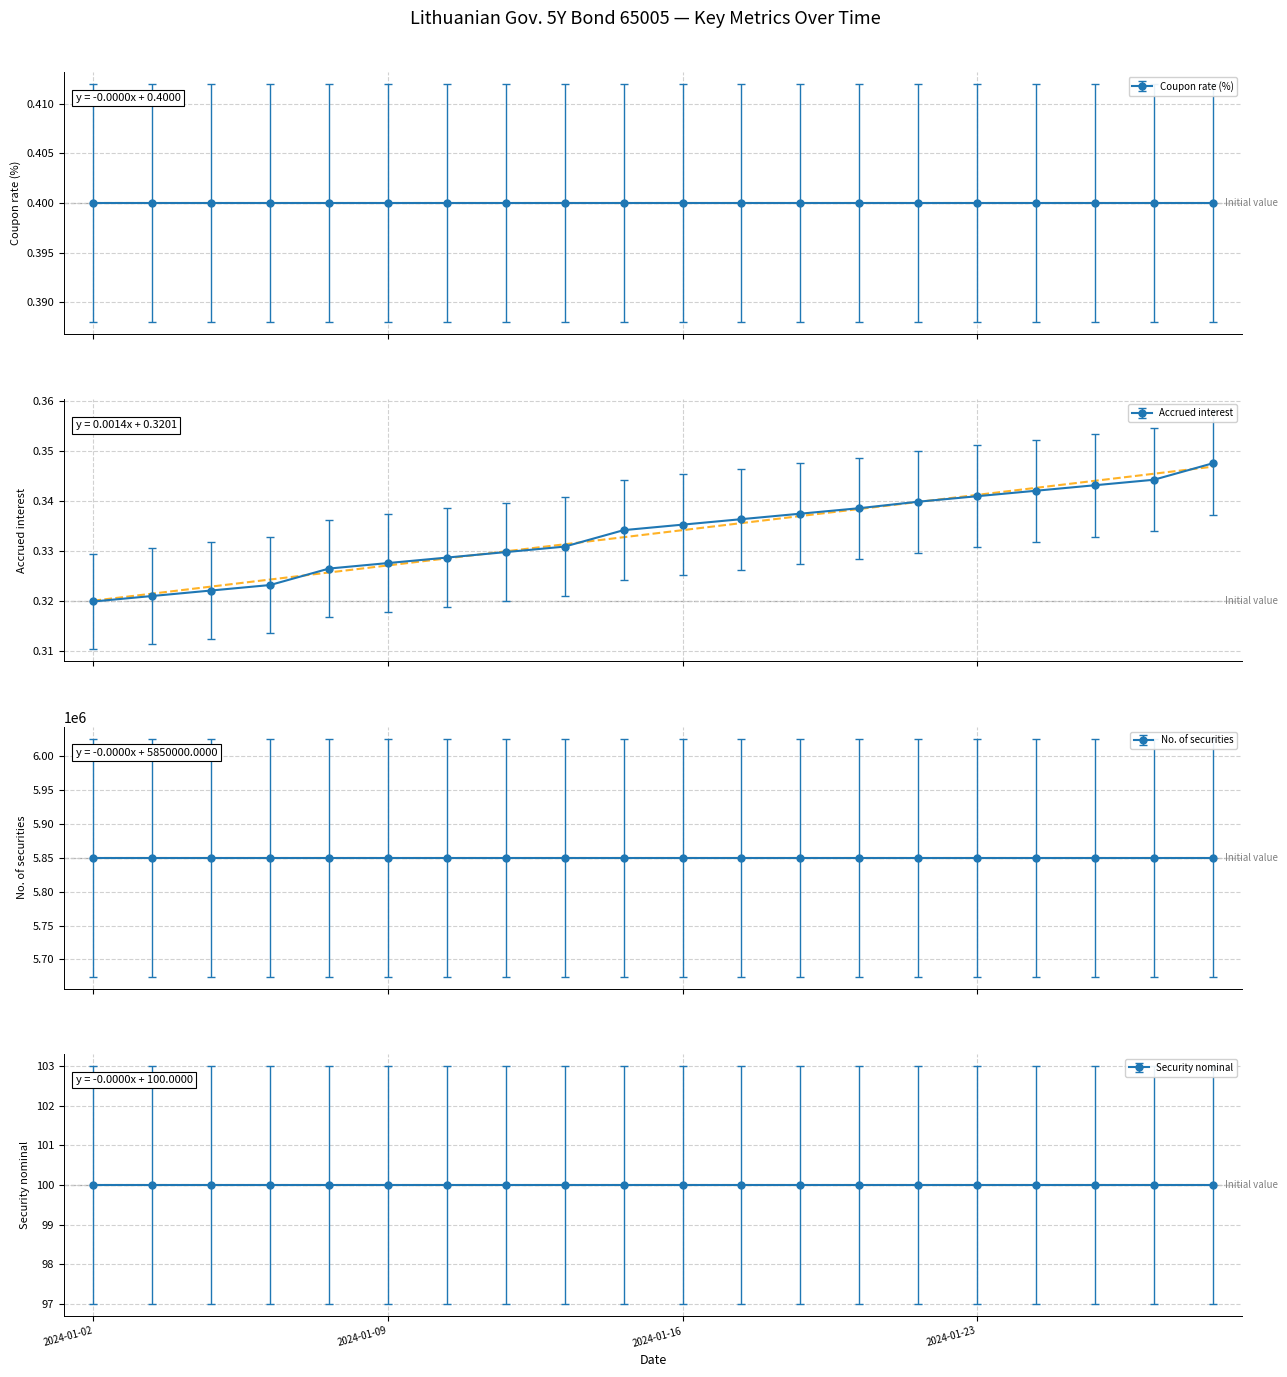

What is the total value across all series at 2024-01-08?

5850100.7